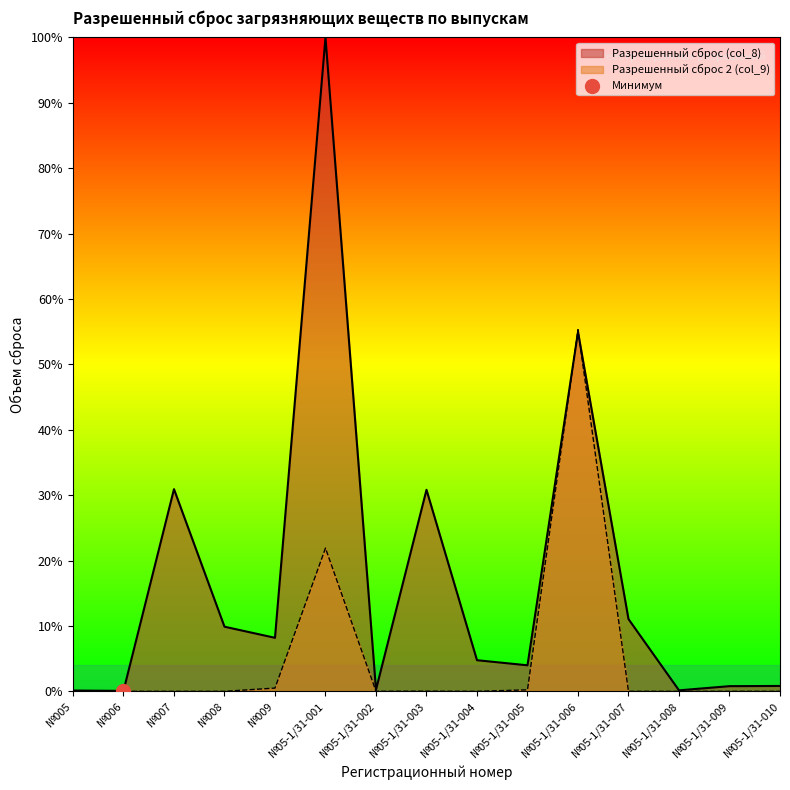

Is the value of Разрешенный сброс 2 (col_9) at №05-1/31-009 greater than the value of Разрешенный сброс (col_8) at №05-1/31-004?

No